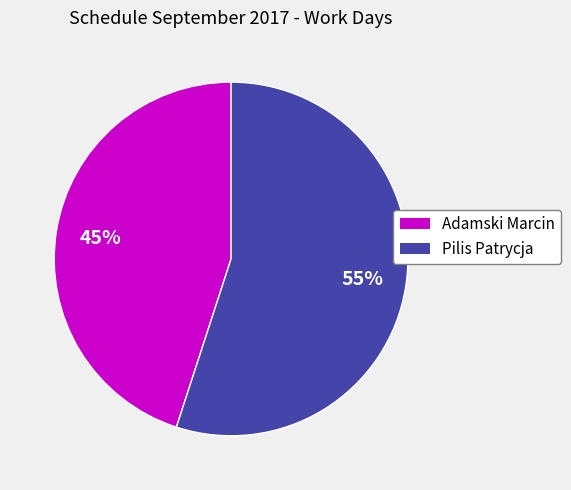

True or false: Pilis Patrycja accounts for 65% of the total.

False